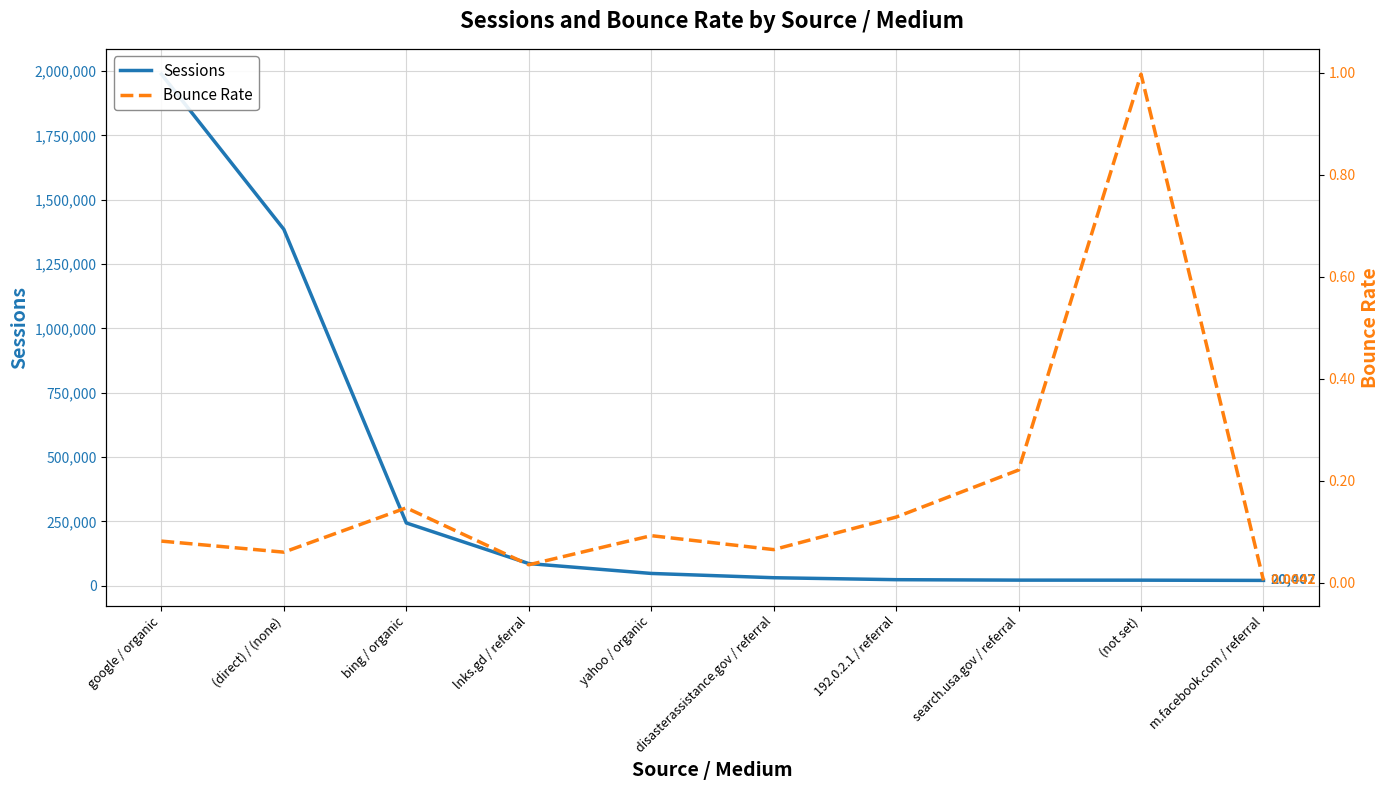

What value does the Bounce Rate series have at 192.0.2.1 / referral?

0.1